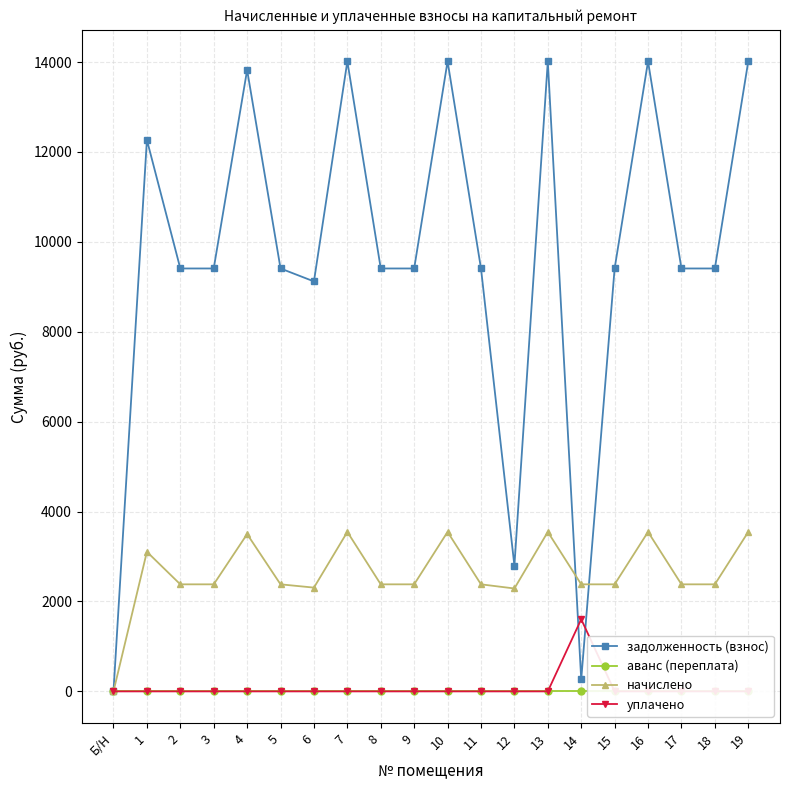

How many data points in начислено are above 2381?

17